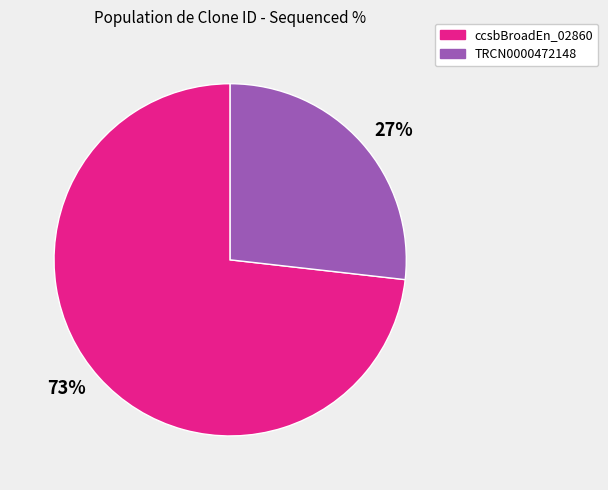

To the nearest percent, what percentage of the pie is 73%?

73%